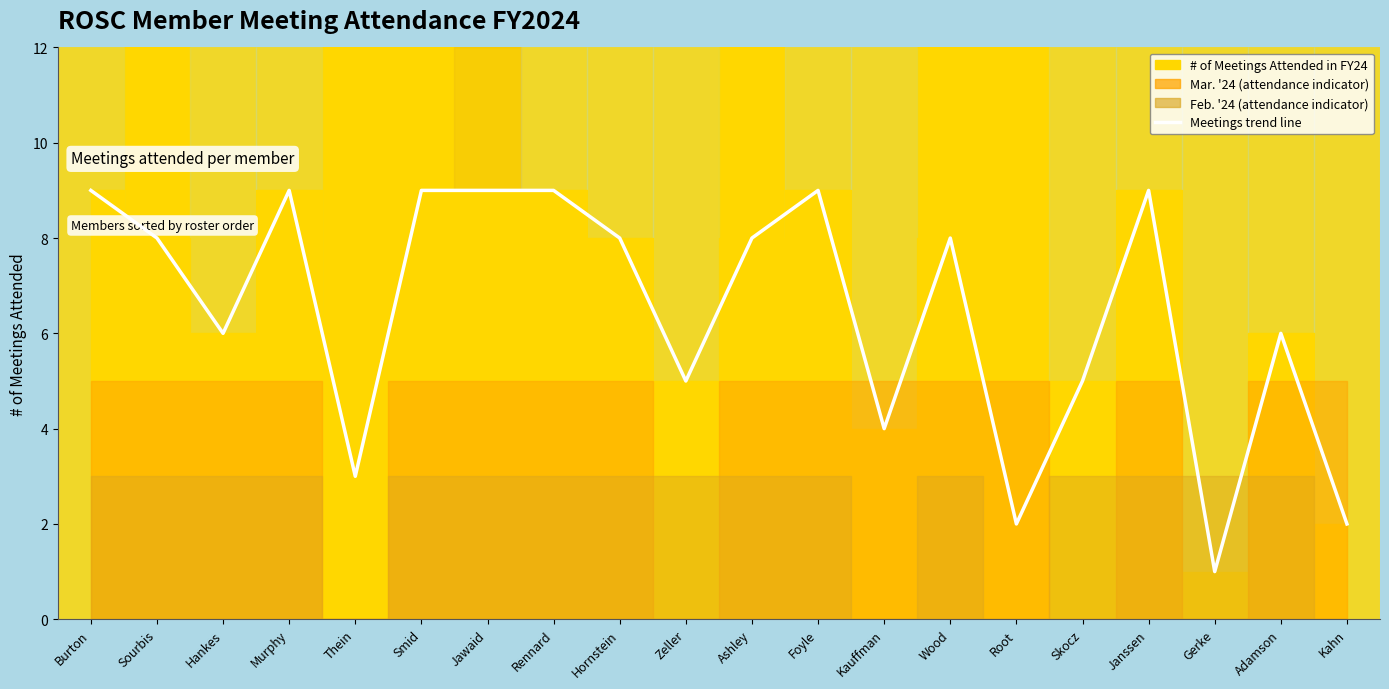

Is this an area chart (filled region under the line)?

No